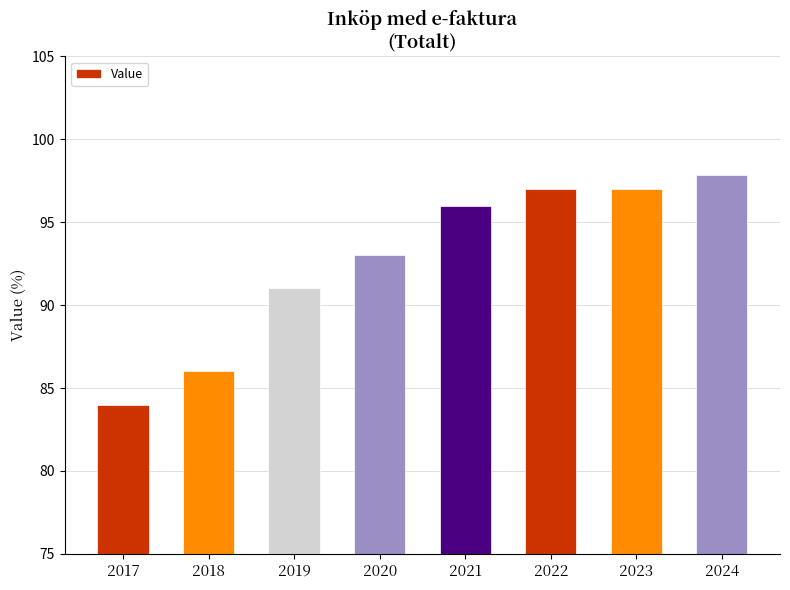

What value does the data have at 2021?

96.0